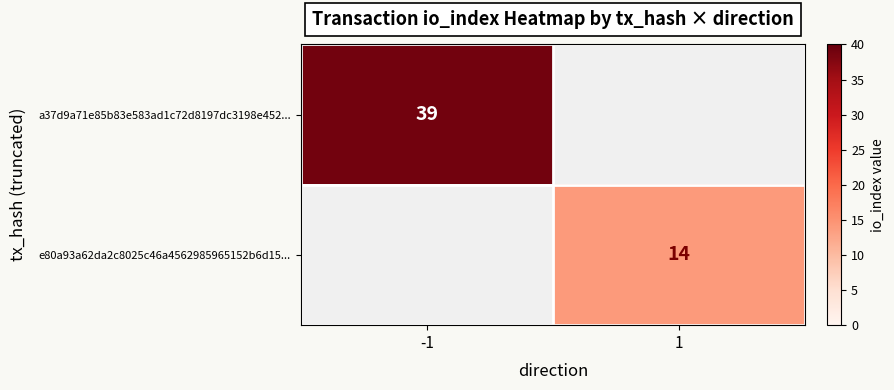

Is the value of a37d9a71e85b83e583ad1c72d8197dc3198e452... at -1 greater than the value of e80a93a62da2c8025c46a4562985965152b6d15... at 1?

Yes